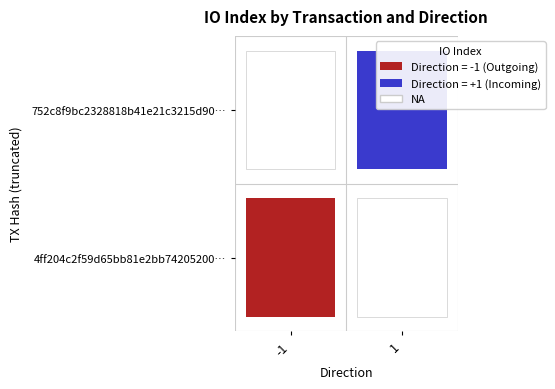

Reading left to right, extract all data points from this chart.

4ff204c2f59d65bb81e2bb742052005882e0977: direction=-1	io_index=55
752c8f9bc2328818b41e21c3215d907b9755b6e: direction=1	io_index=12